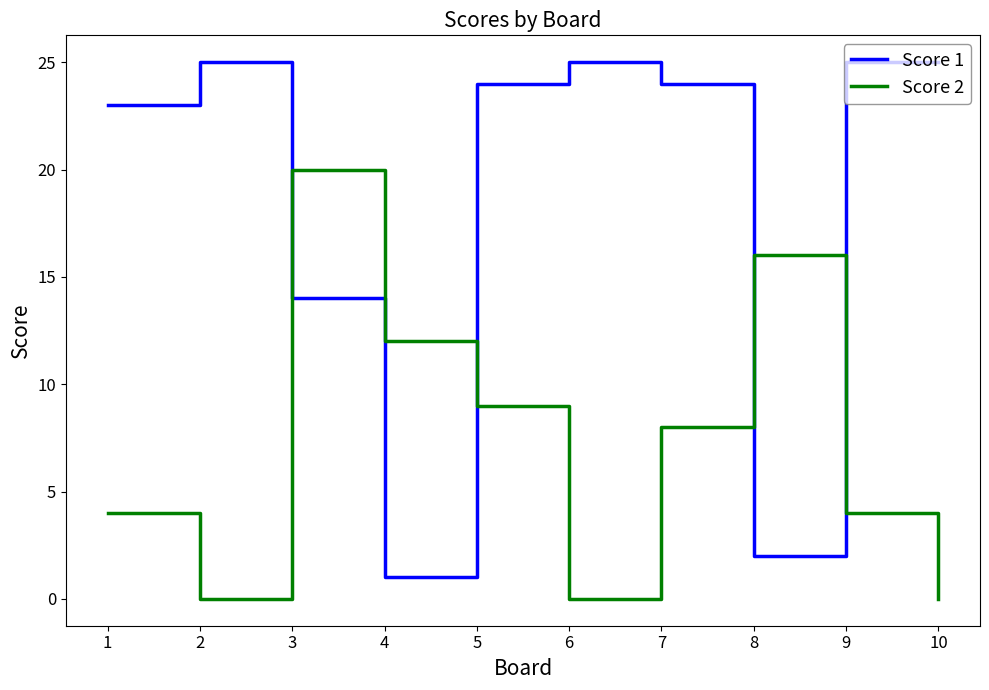

Is it true that Score 2 equals 4 at 1?

True